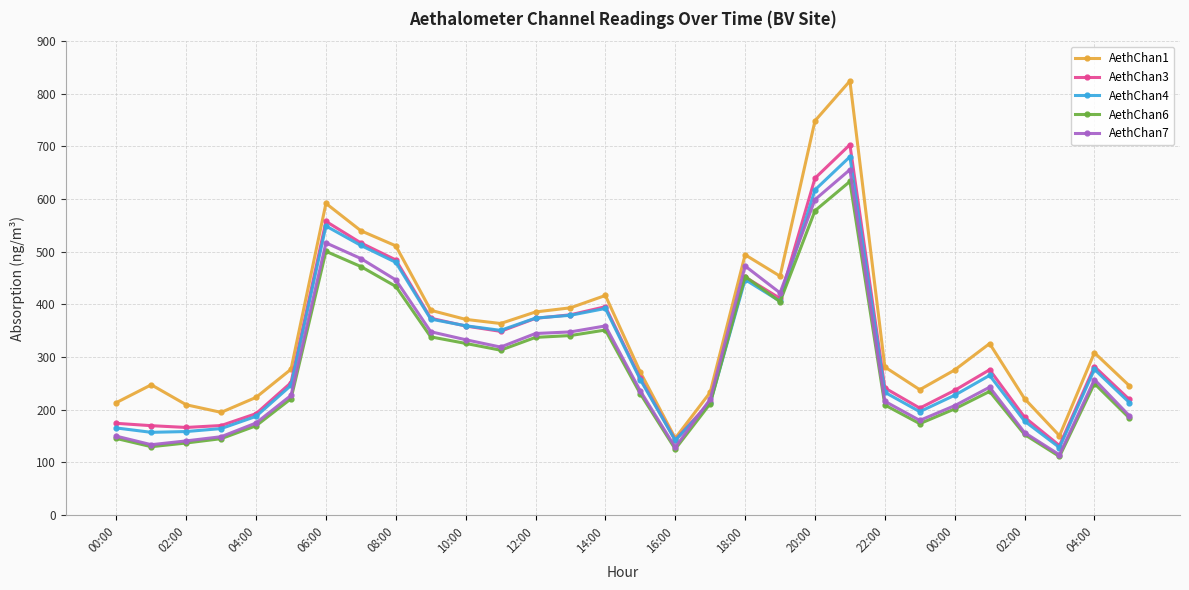

True or false: AethChan1 and AethChan6 cross at least once.

False